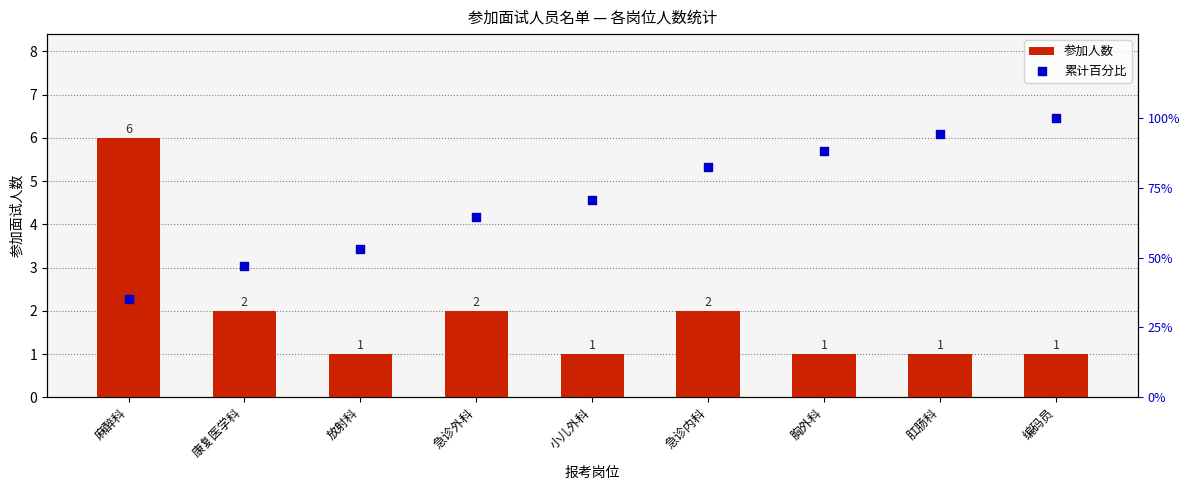

What are all the series names shown in the legend?

参加人数, 累计百分比